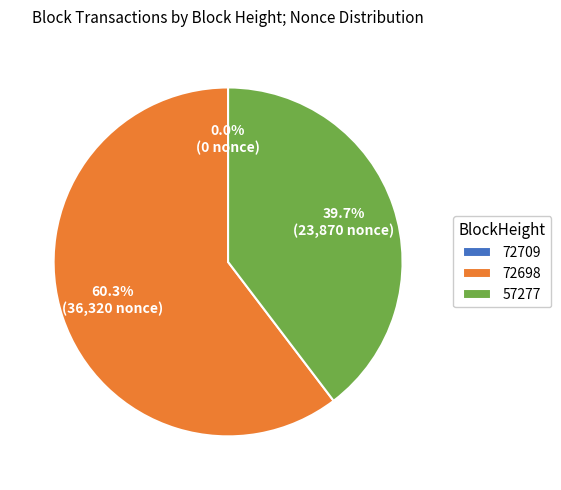

How many slices are in this pie chart?

3